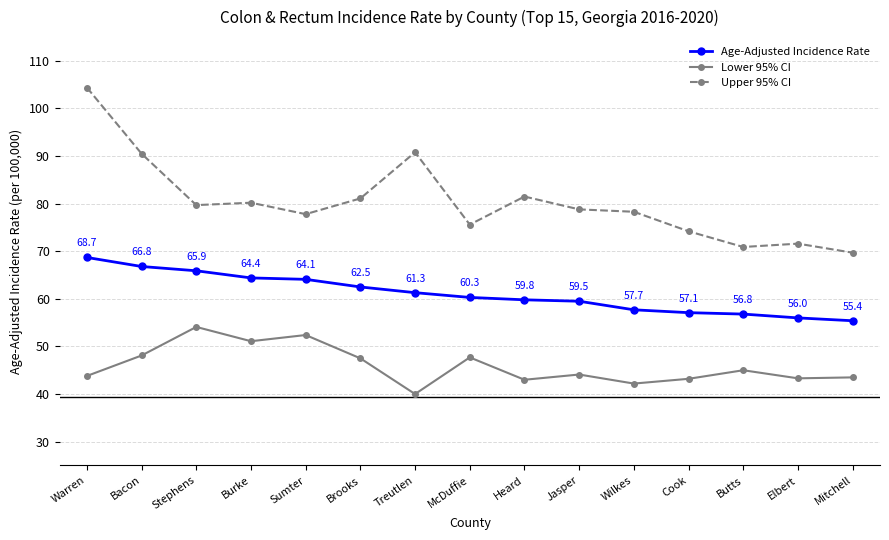

What are all the series names shown in the legend?

Age-Adjusted Incidence Rate, Lower 95% CI, Upper 95% CI